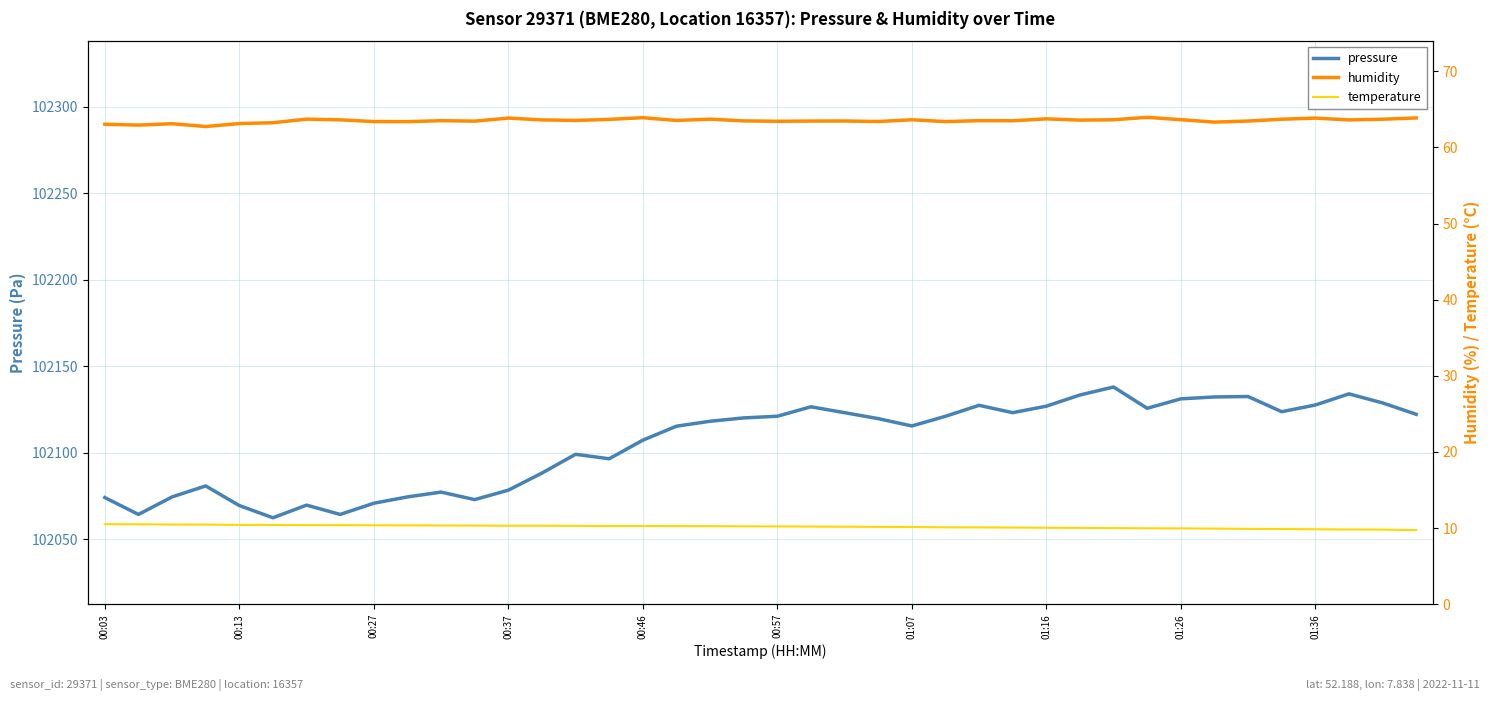

What is the smallest value displayed?

9.7